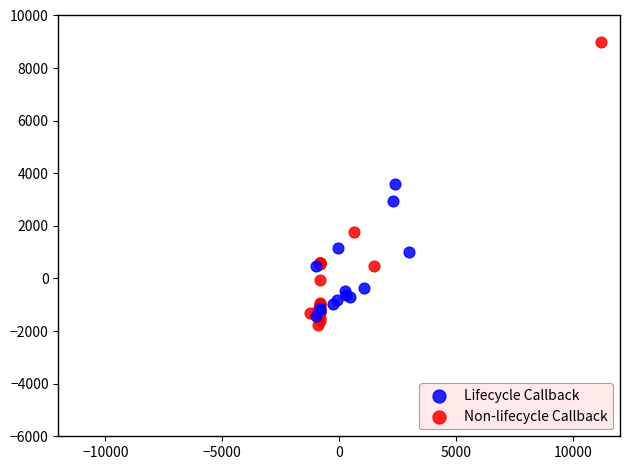

Which series reaches the minimum Y coordinate?

Non-lifecycle Callback